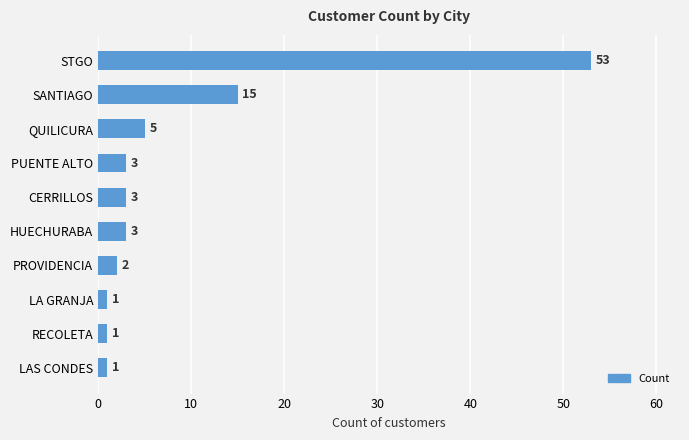

Between QUILICURA and SANTIAGO, which is larger?

SANTIAGO